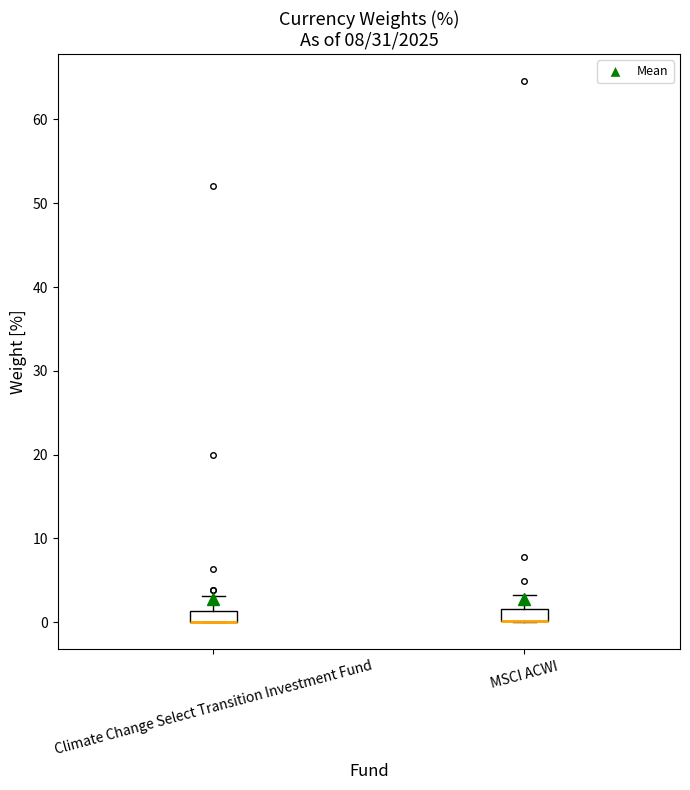

Where is the upper edge of the box for Climate Change Select Transition Investment Fund on the y-axis? The values are not printed on the chart, so give them approximately, as read against the axis.

1